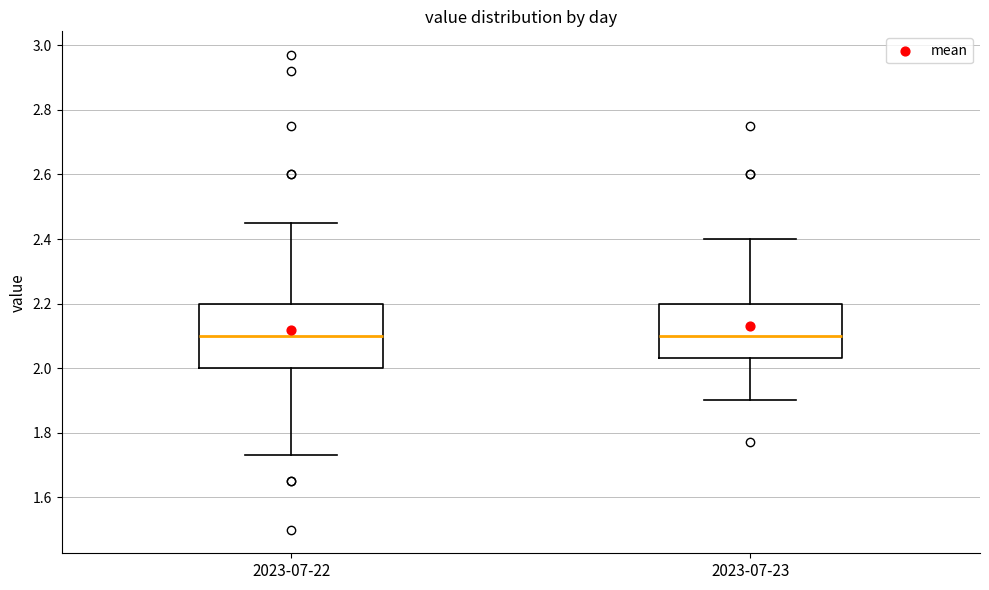

Where does the upper whisker of the box for 2023-07-22 end on the y-axis? The values are not printed on the chart, so give them approximately, as read against the axis.

2.46